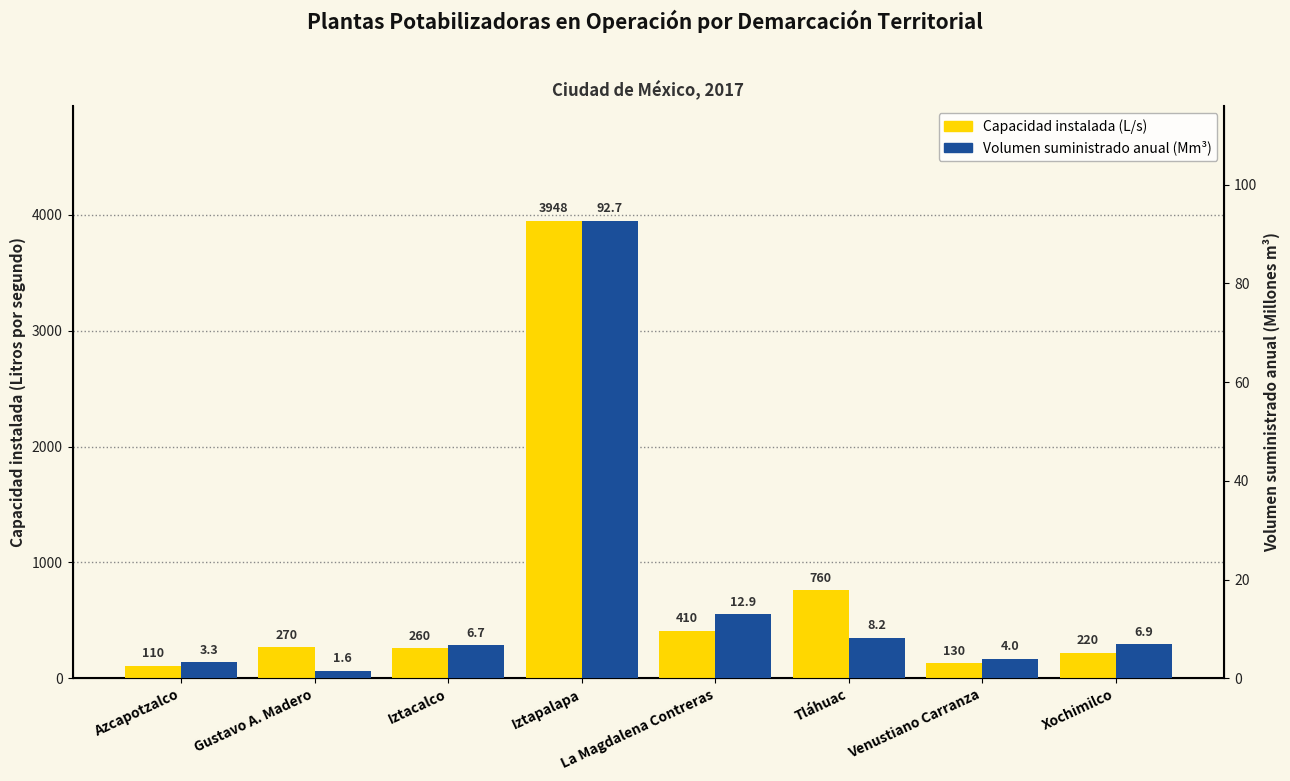

At Venustiano Carranza, list the series in order from largest to smallest.

Capacidad instalada (L/s), Volumen suministrado anual (Mm³)